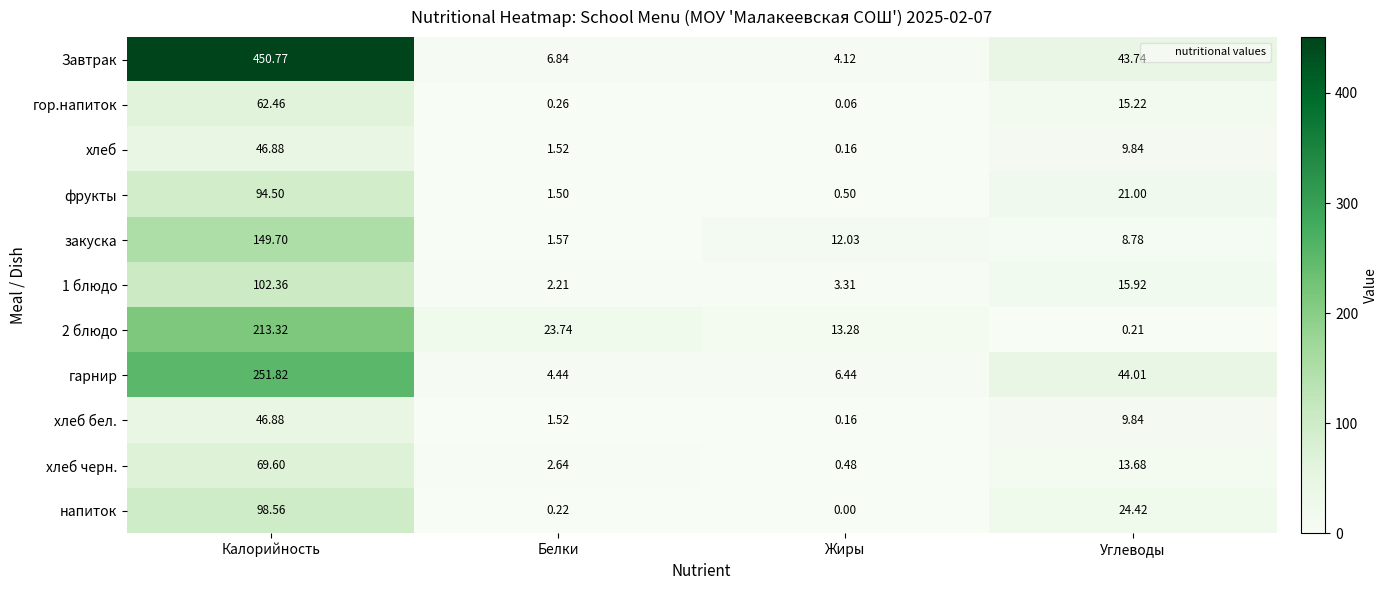

At which category does the chart reach its peak across all series?

Калорийность